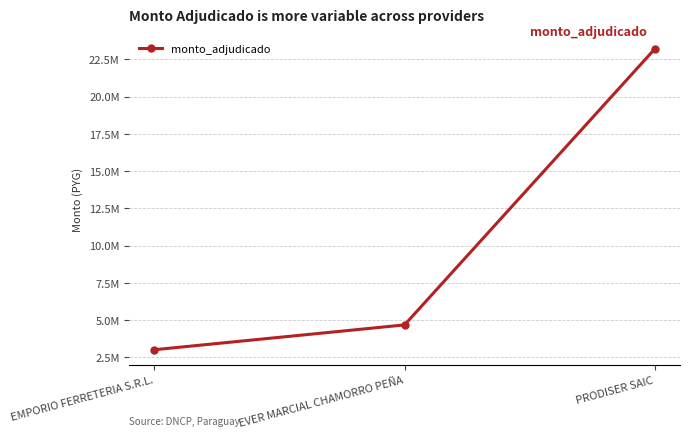

What is the difference between the second highest and minimum values?

1665900